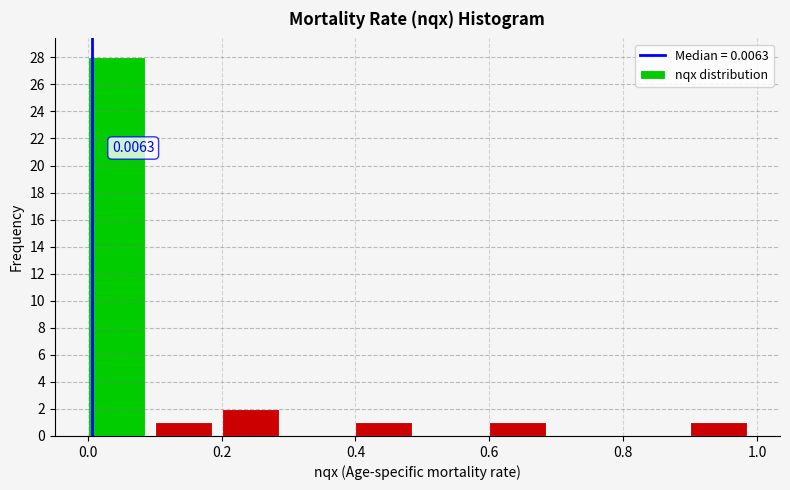

Over which range of the x-axis is the bar tallest?

0.0 to 0.1